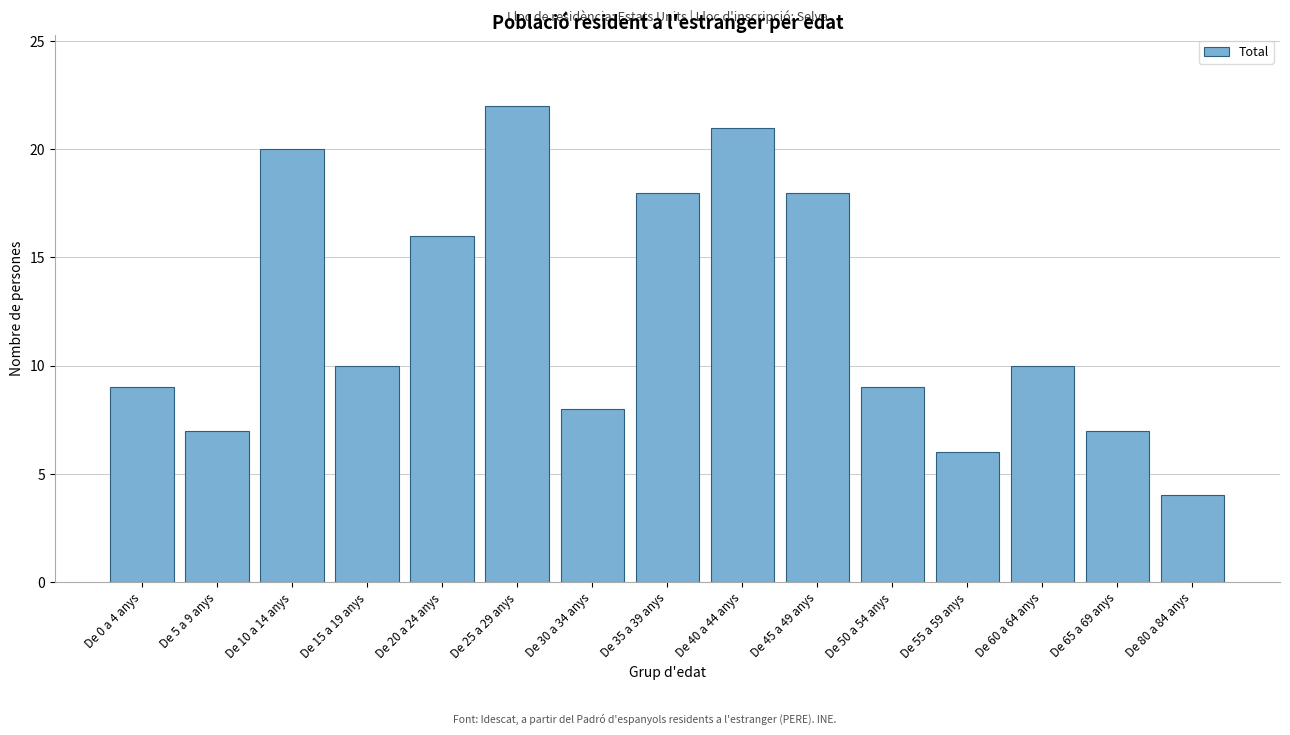

Reading left to right, what are all the values shown in this chart?

De 0 a 4 anys=9	De 5 a 9 anys=7	De 10 a 14 anys=20	De 15 a 19 anys=10	De 20 a 24 anys=16	De 25 a 29 anys=22	De 30 a 34 anys=8	De 35 a 39 anys=18	De 40 a 44 anys=21	De 45 a 49 anys=18	De 50 a 54 anys=9	De 55 a 59 anys=6	De 60 a 64 anys=10	De 65 a 69 anys=7	De 80 a 84 anys=4